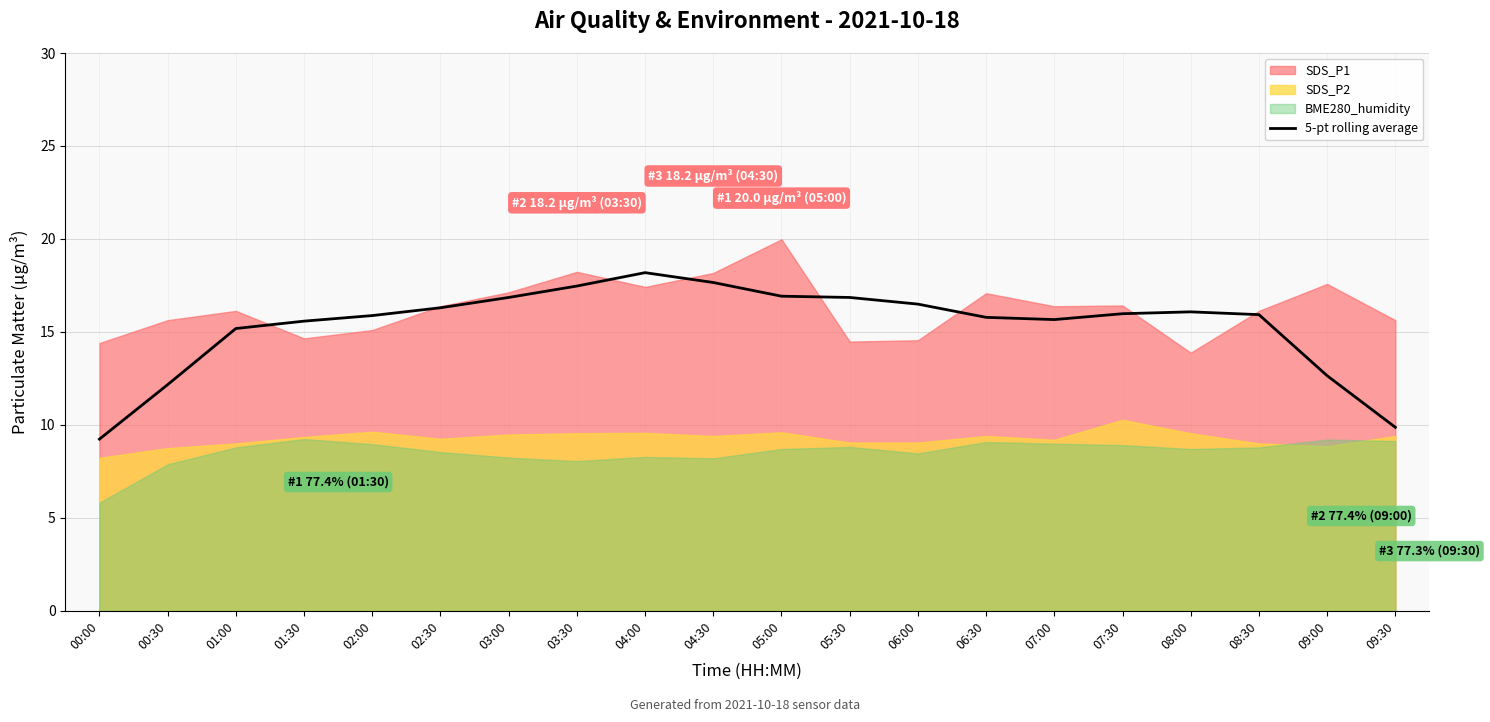

Does the chart display data point markers on the line(s)?

No